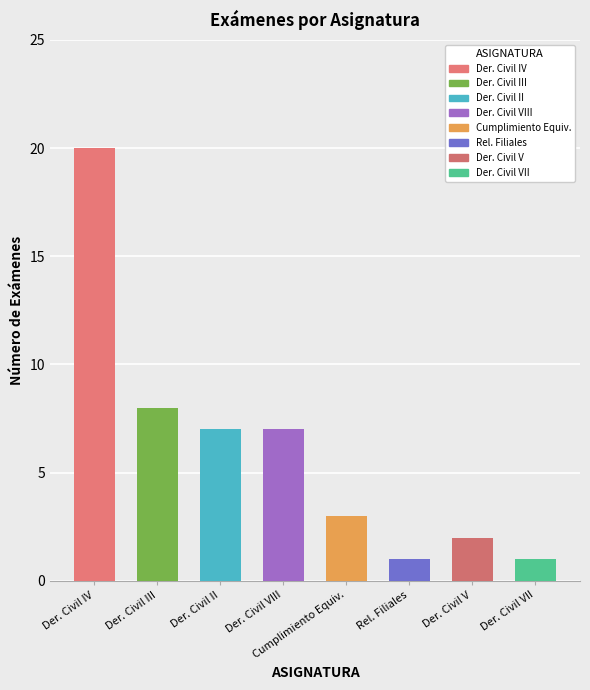

Reading left to right, transcribe all the data shown in this chart.

20	8	7	7	3	1	2	1